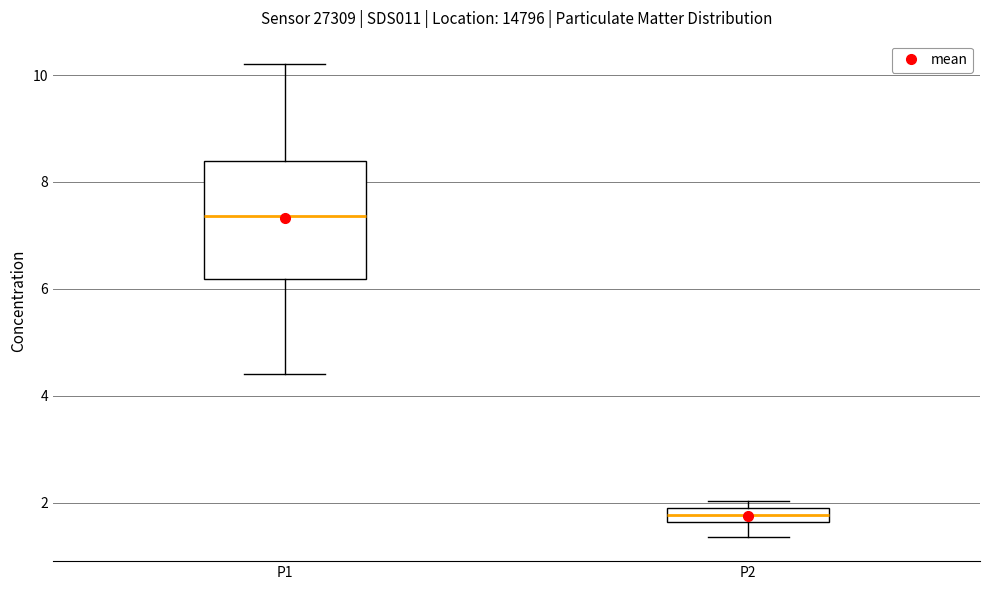

Which box's median line is the highest?

P1